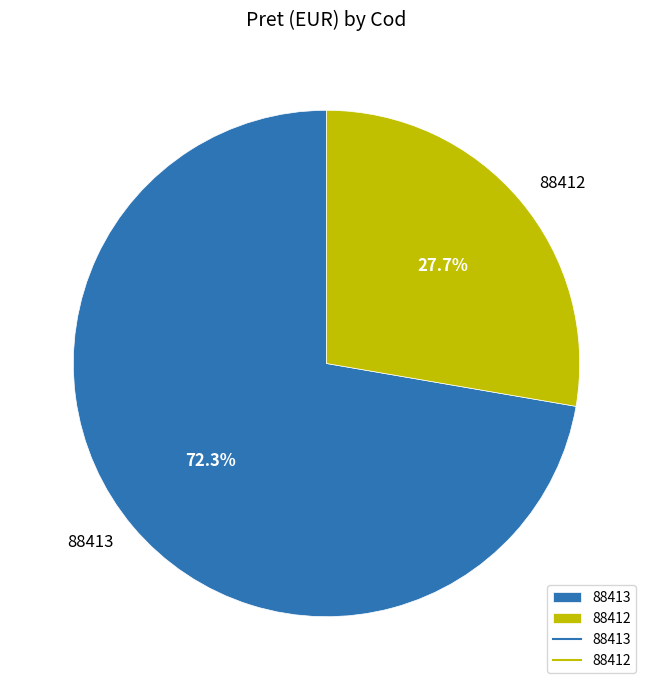

What percentage is the 88413 slice, to the nearest percent?

72%